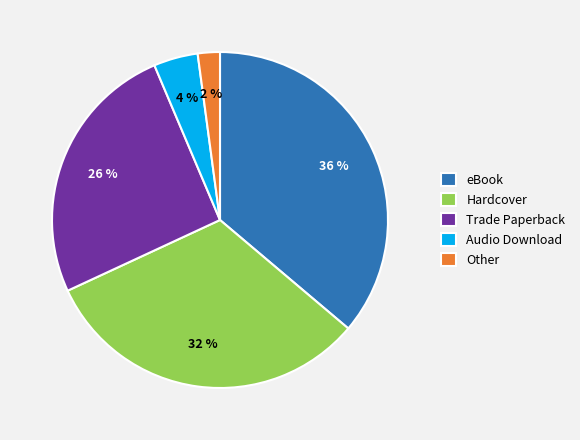

Which category has the smallest portion of the pie?

Other